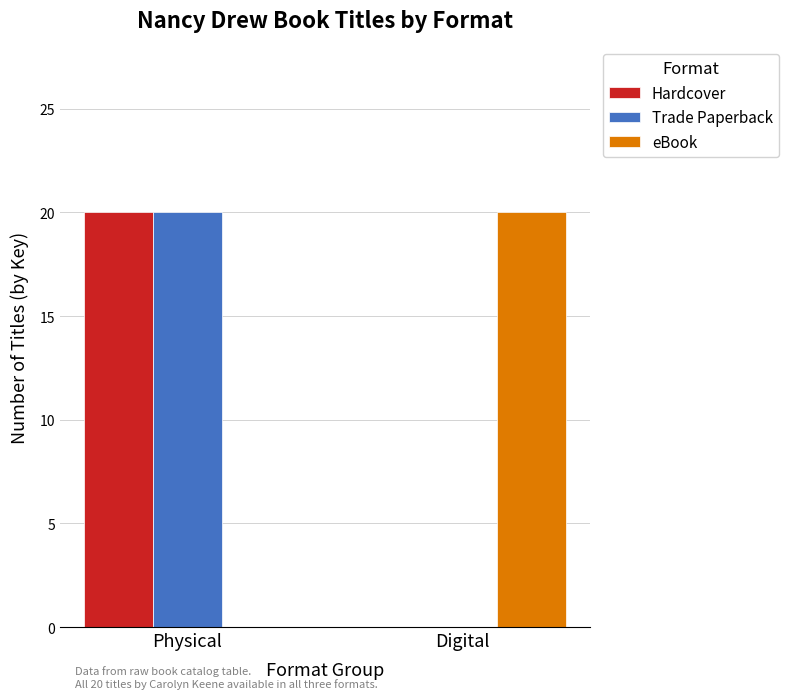

How many series are shown in this chart?

3